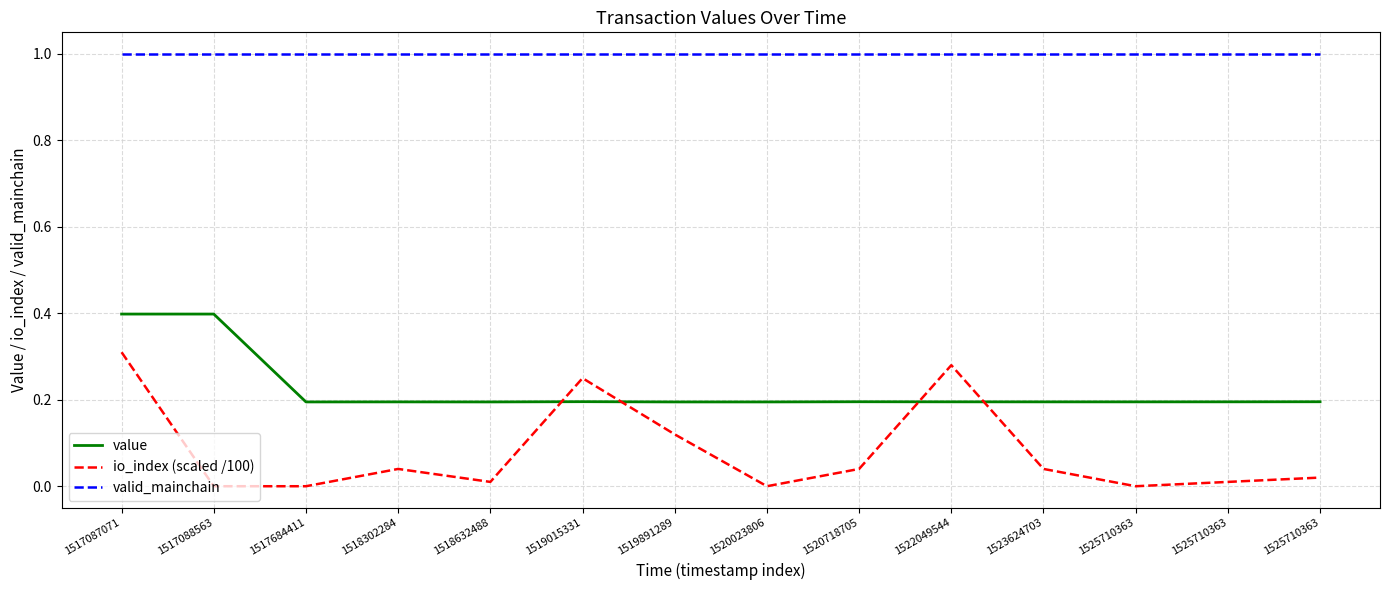

How many lines are shown in the chart?

3